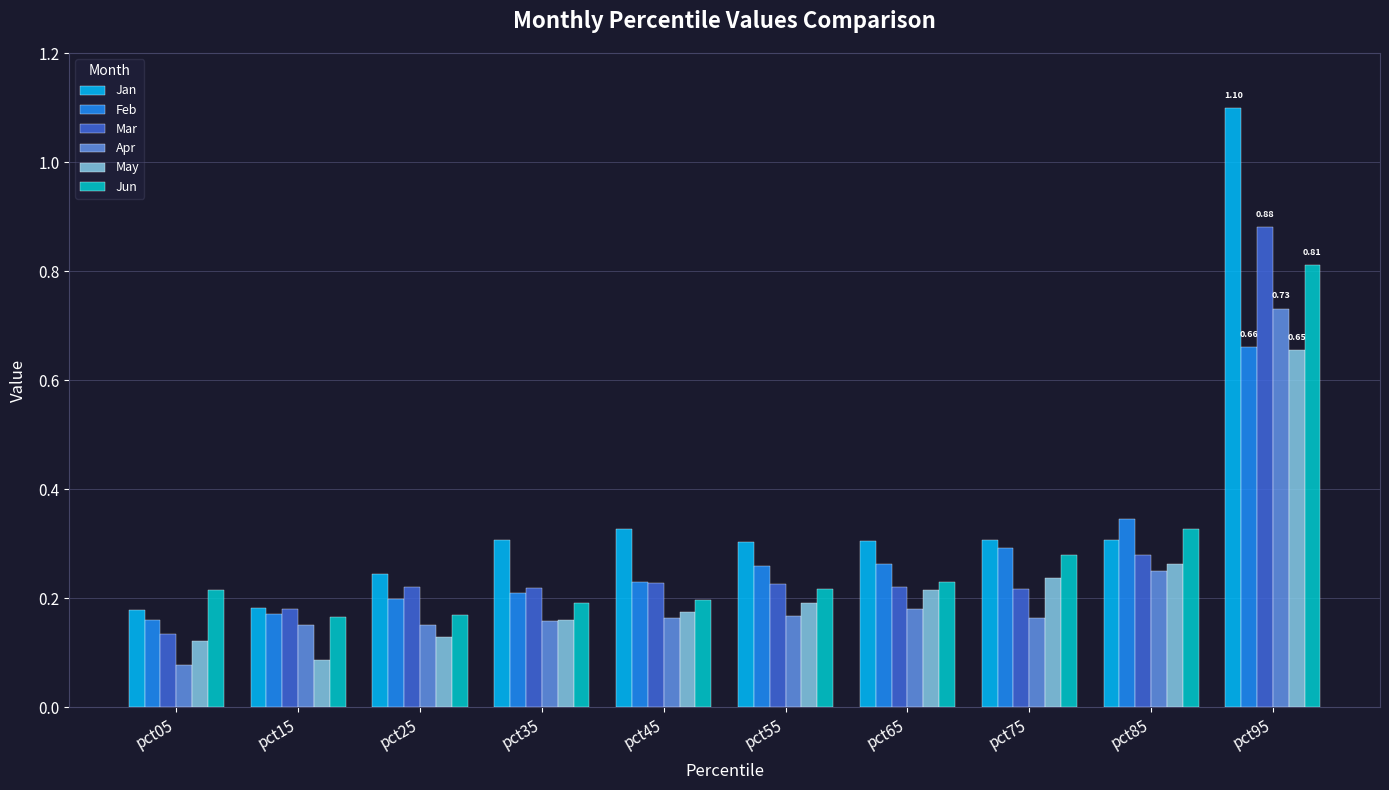

Which series has the largest total across all categories?

Jan